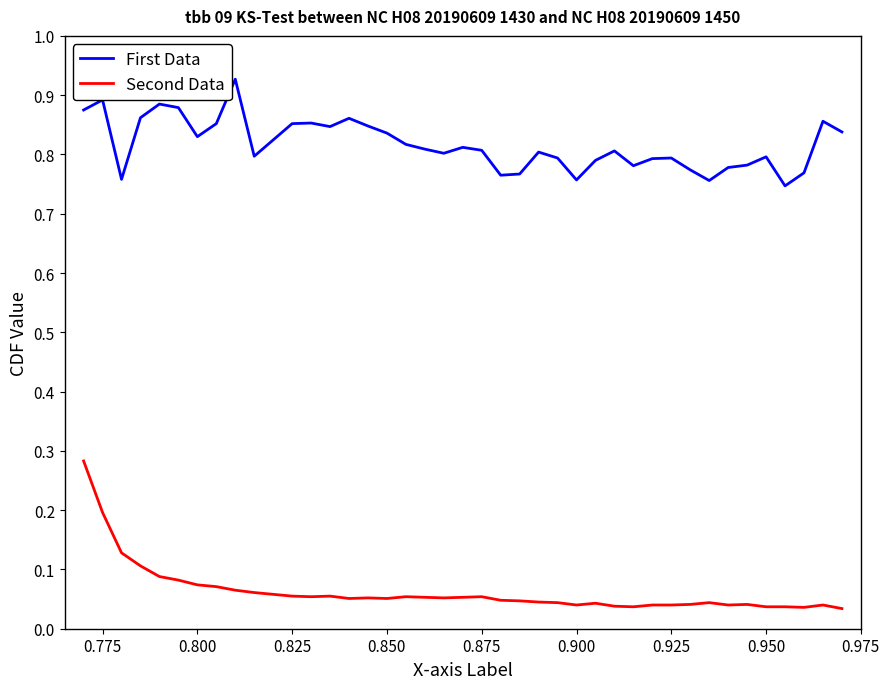

True or false: First Data and Second Data intersect in this chart.

False